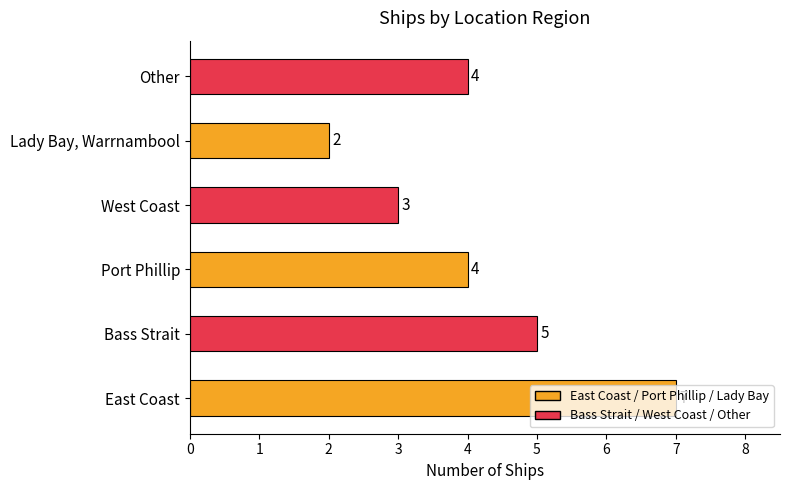

How many distinct data groups are displayed?

1